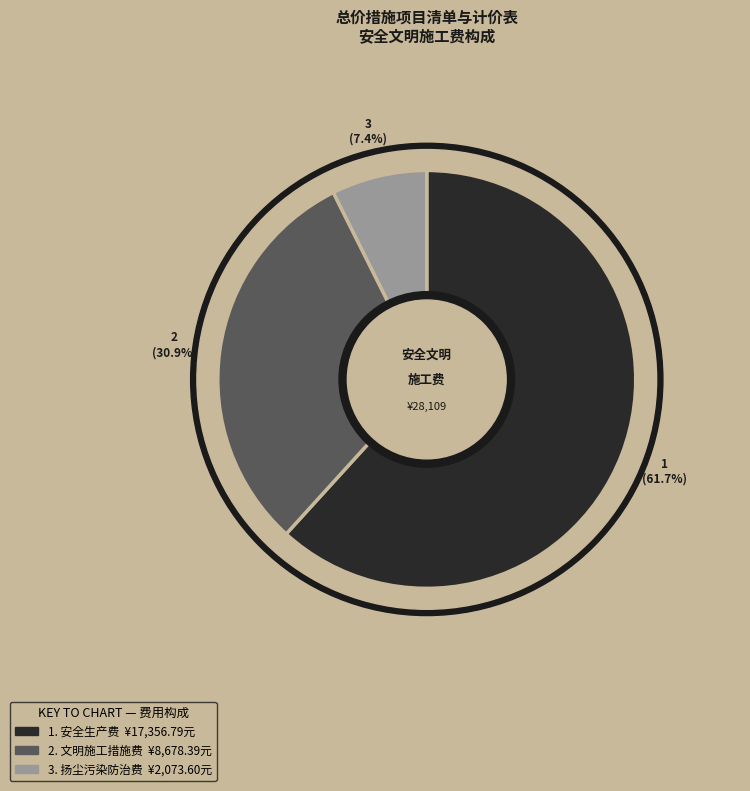

What percentage do 文明施工措施费 and 安全生产费 together represent?

92.6%